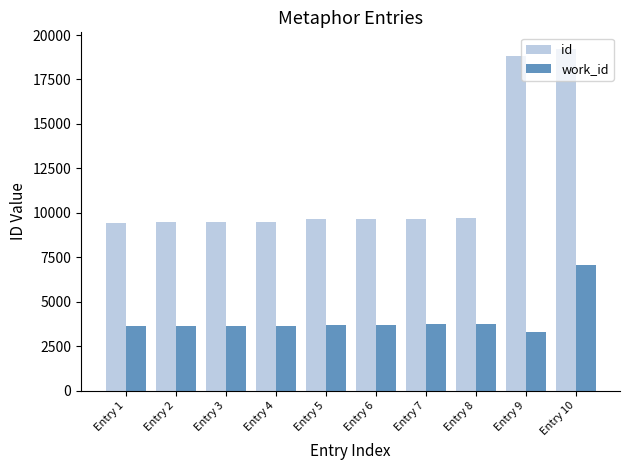

Which category has the lowest value across all series?

Entry 9